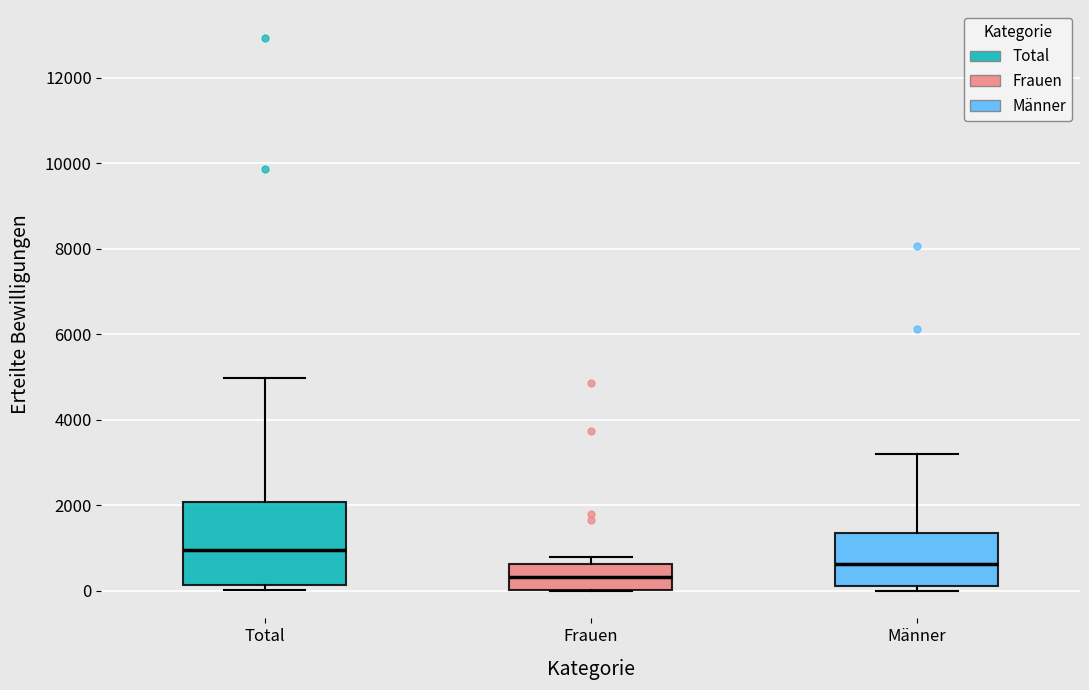

Which box is the tallest, from its lower edge to its upper edge?

Total